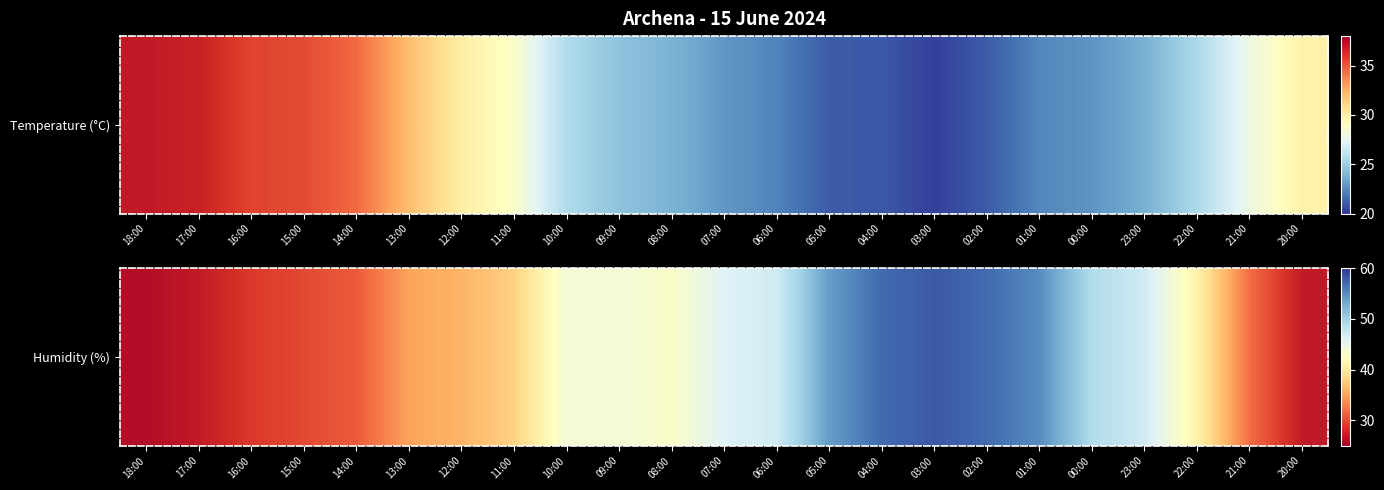

Reading left to right, what are all the values shown in this chart?

18:00=26	17:00=27	16:00=29	15:00=30	14:00=31	13:00=35	12:00=36	11:00=38	10:00=44	09:00=44	08:00=43	07:00=46	06:00=47	05:00=54	04:00=57	03:00=58	02:00=57	01:00=55	00:00=49	23:00=47	22:00=41	21:00=32	20:00=27